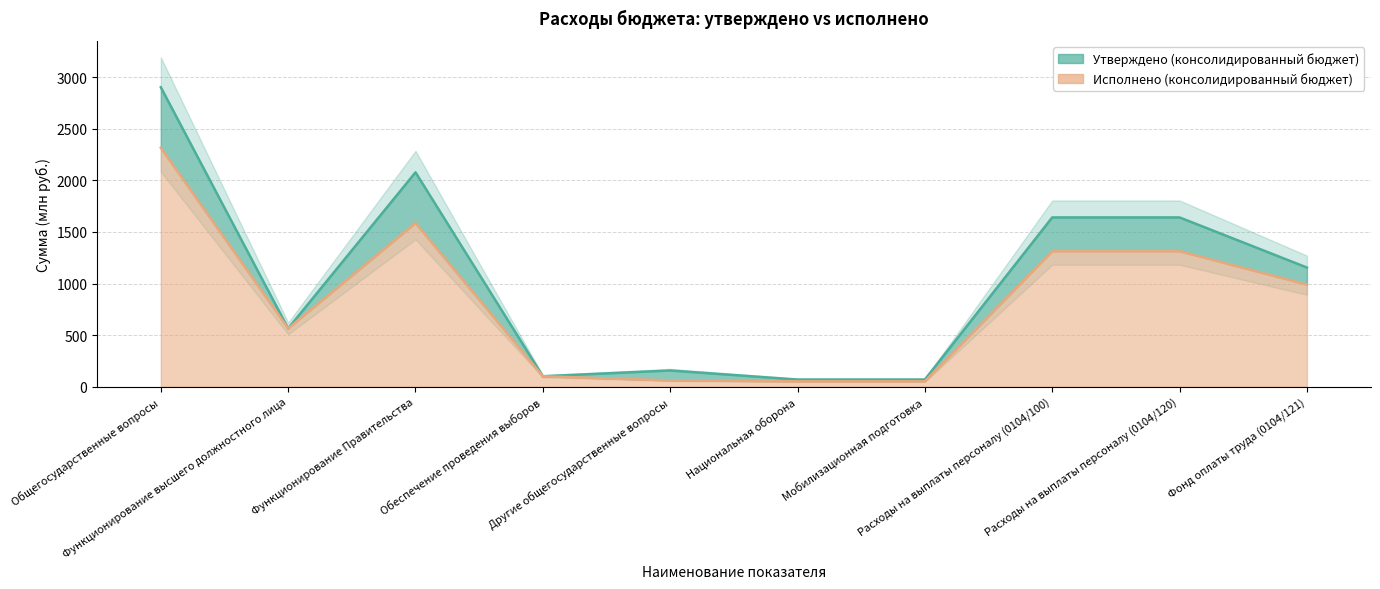

How many lines are shown in the chart?

2